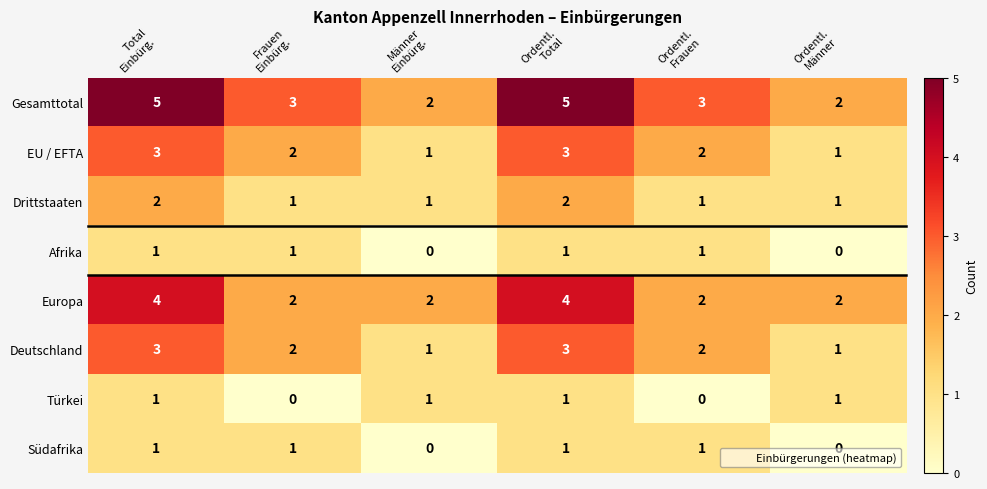

How many Gesamttotal values are between 2 and 5?

6